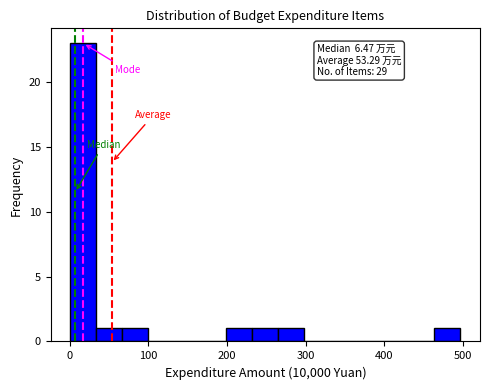

Read against the x-axis, roughly where is the centre of the tallest bar?

20